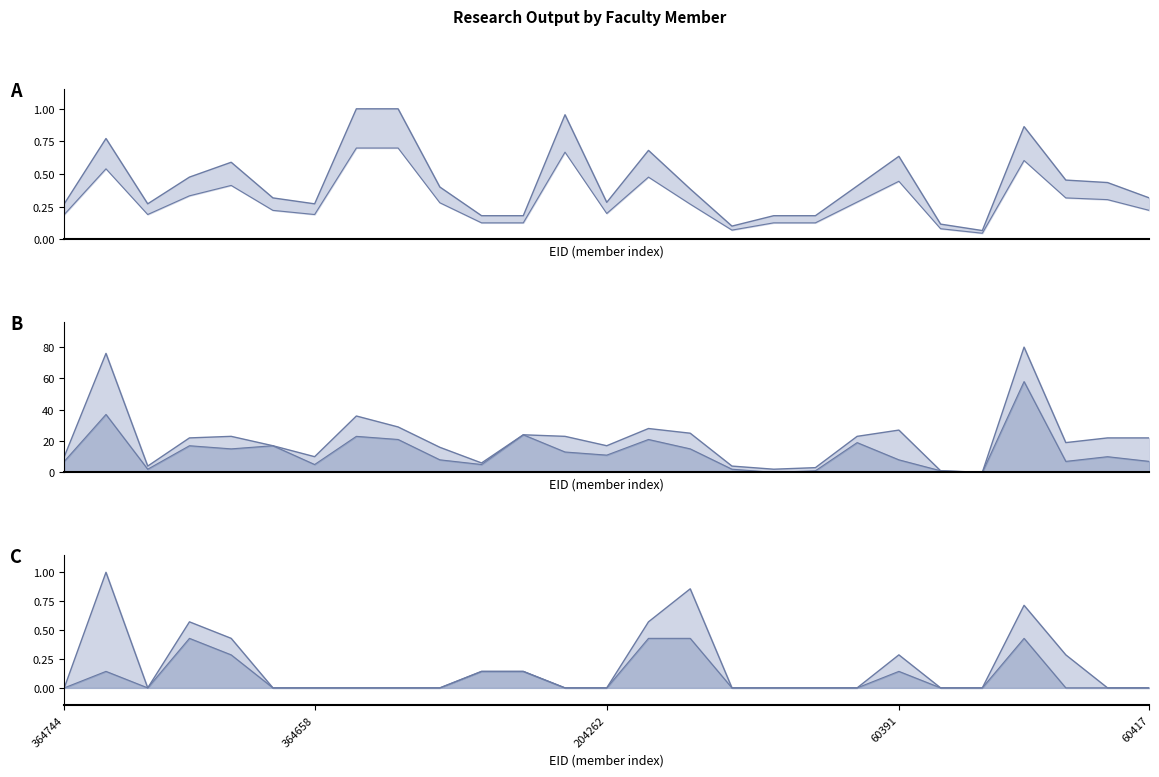

What is the total value across all series at 8?

51.7